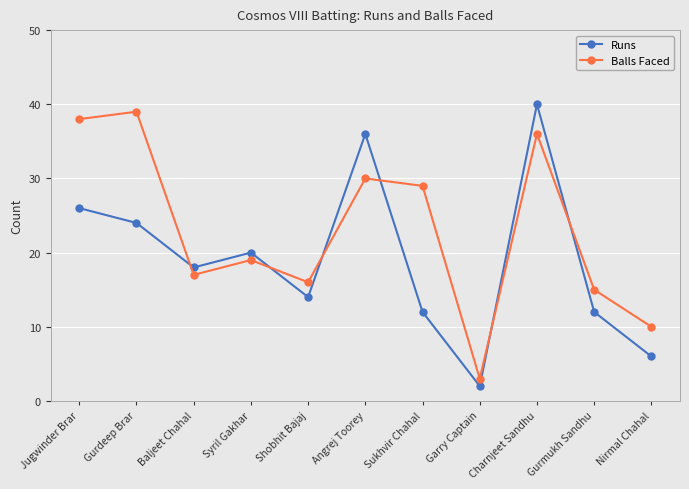

What is the sum of all Runs values?

210